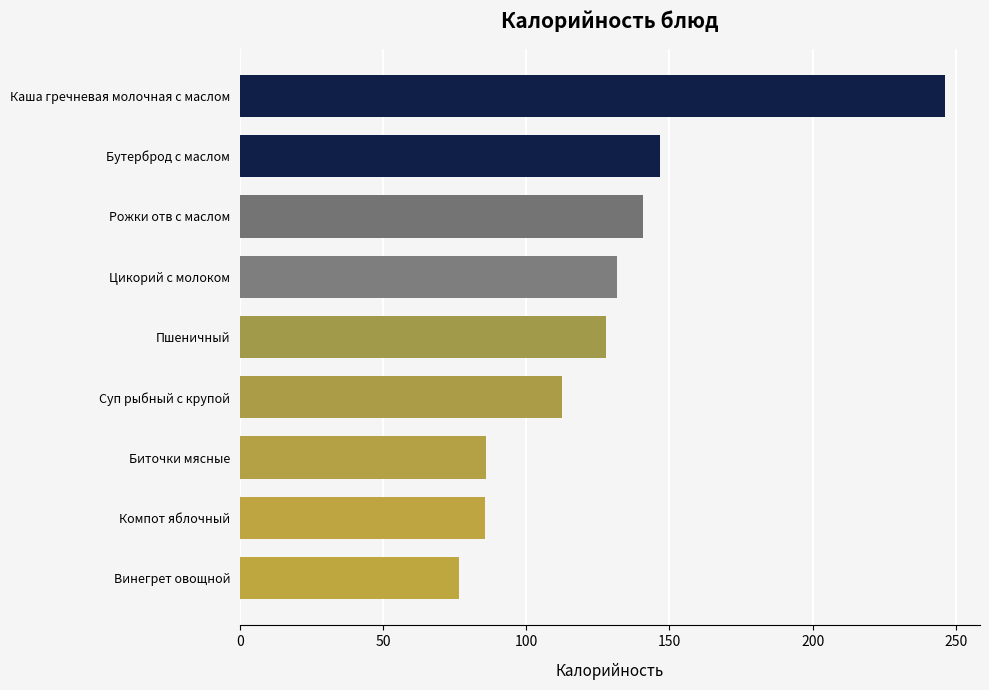

Does the chart contain stacked bars?

No